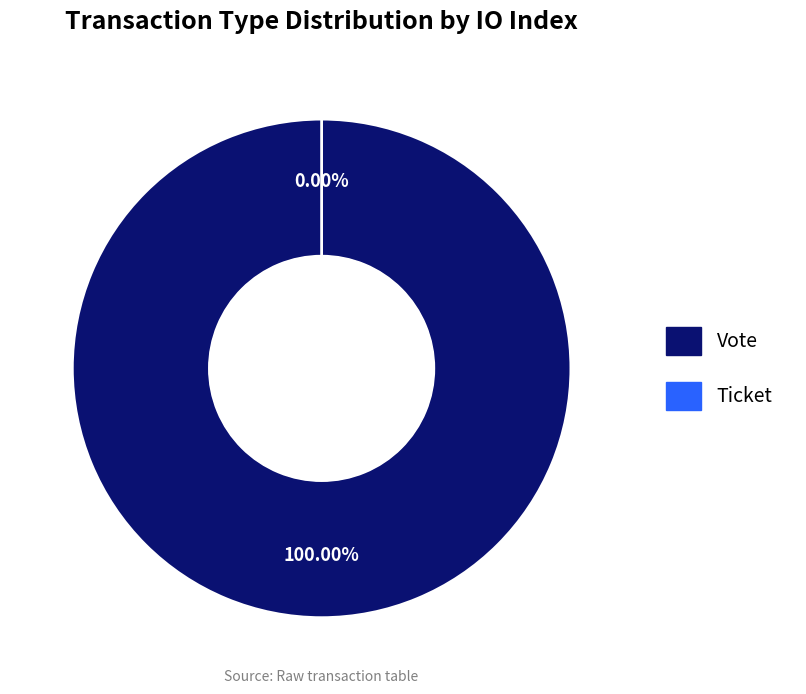

How much of the chart is everything except Ticket?

100.0%